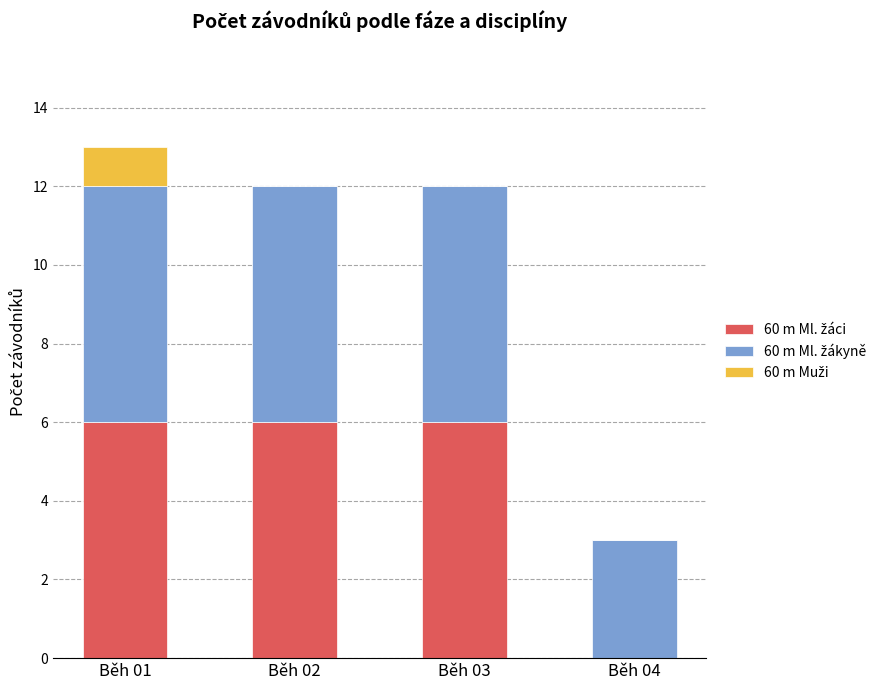

At which category is the sum across all series the highest?

Běh 01